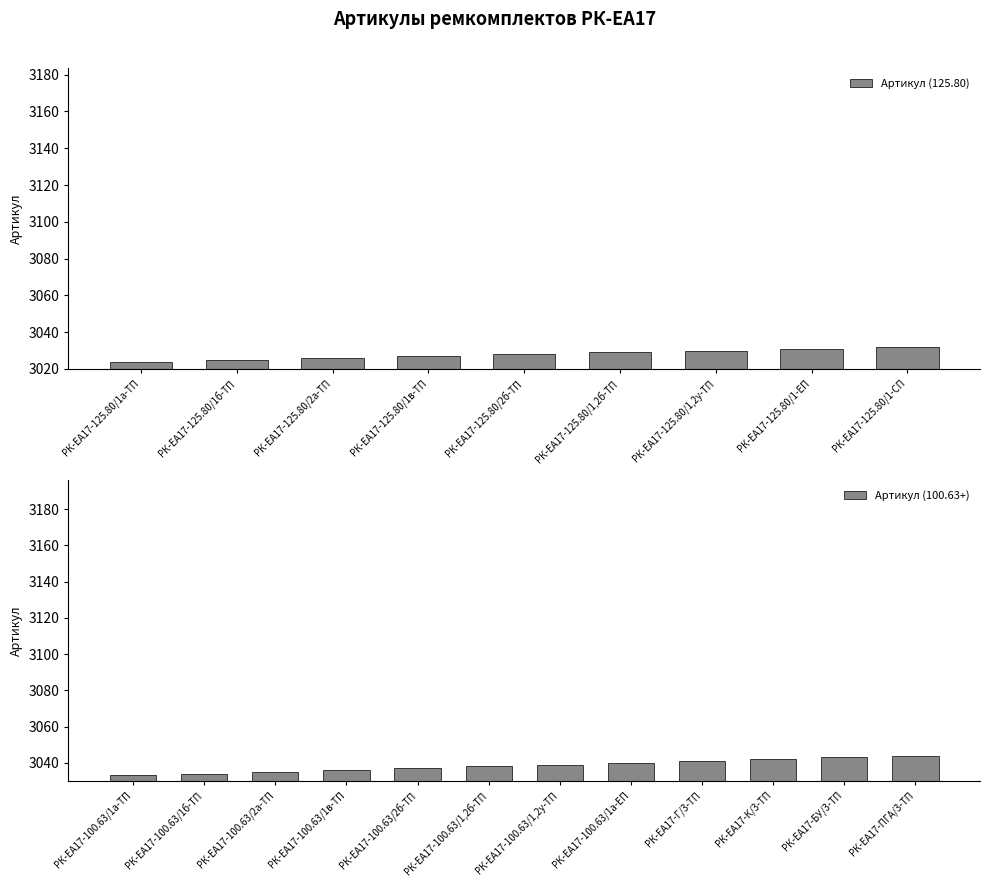

Rank the categories by value from lowest to highest.

РК-ЕА17-125.80/1а-ТП, РК-ЕА17-125.80/1б-ТП, РК-ЕА17-125.80/2а-ТП, РК-ЕА17-125.80/1в-ТП, РК-ЕА17-125.80/2б-ТП, РК-ЕА17-125.80/1,2б-ТП, РК-ЕА17-125.80/1,2у-ТП, РК-ЕА17-125.80/1-ЕП, РК-ЕА17-125.80/1-СП, РК-ЕА17-100.63/1а-ТП, РК-ЕА17-100.63/1б-ТП, РК-ЕА17-100.63/2а-ТП, РК-ЕА17-100.63/1в-ТП, РК-ЕА17-100.63/2б-ТП, РК-ЕА17-100.63/1,2б-ТП, РК-ЕА17-100.63/1,2у-ТП, РК-ЕА17-100.63/1а-ЕП, РК-ЕА17-Г/3-ТП, РК-ЕА17-К/3-ТП, РК-ЕА17-БУ/3-ТП, РК-ЕА17-ПГА/3-ТП